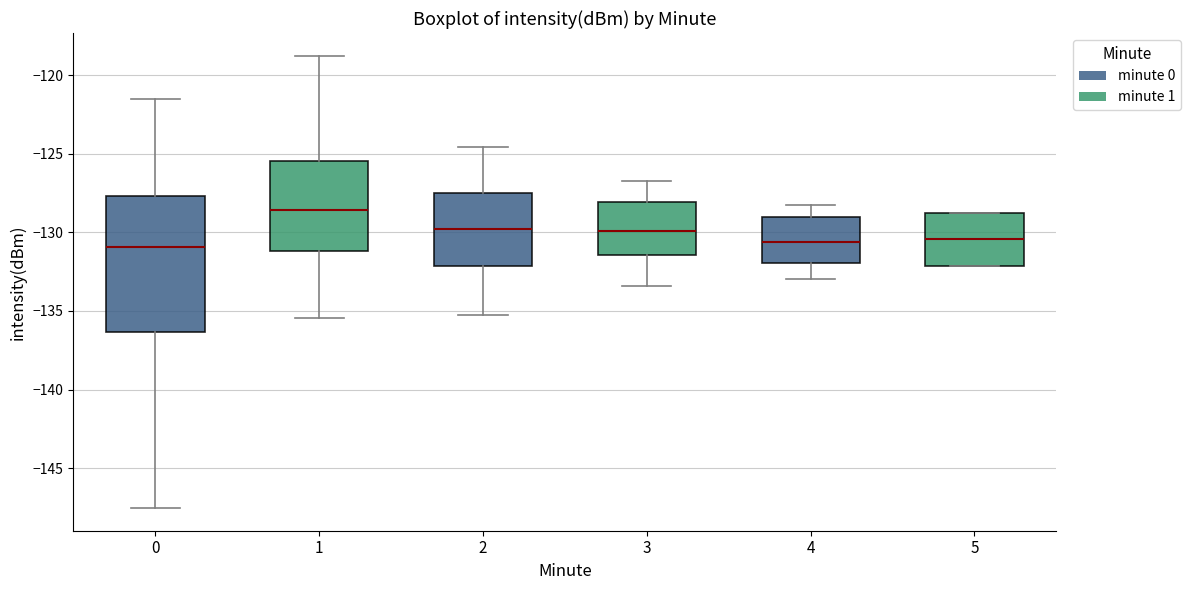

Which box's median line is the highest?

1